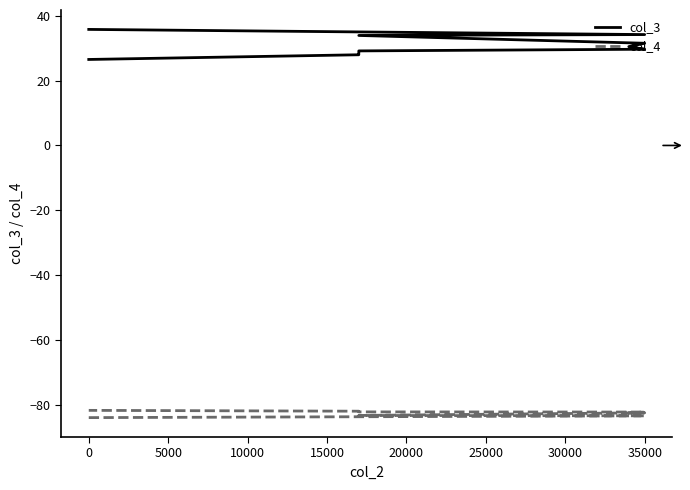

What is the minimum value shown in the chart?

-84.0